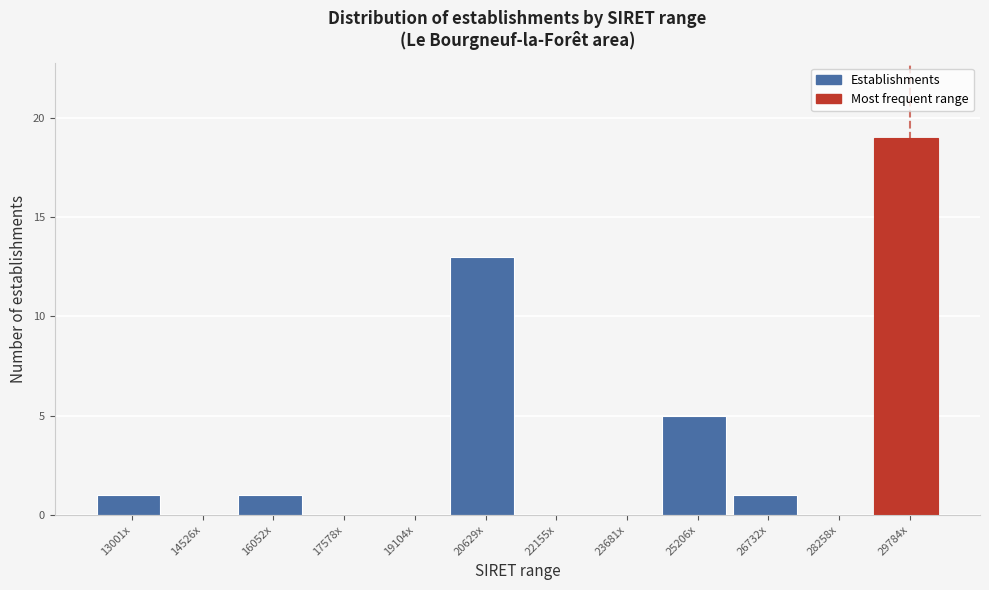

Reading left to right, what are all the values shown in this chart?

13001x=1	14526x=0	16052x=1	17578x=0	19104x=0	20629x=13	22155x=0	23681x=0	25206x=5	26732x=1	28258x=0	29784x=19